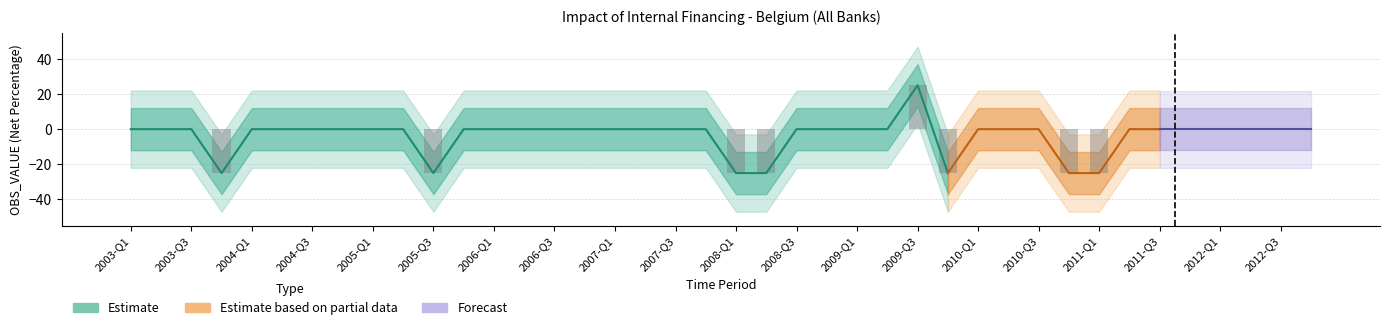

How many values exceed 0?

1